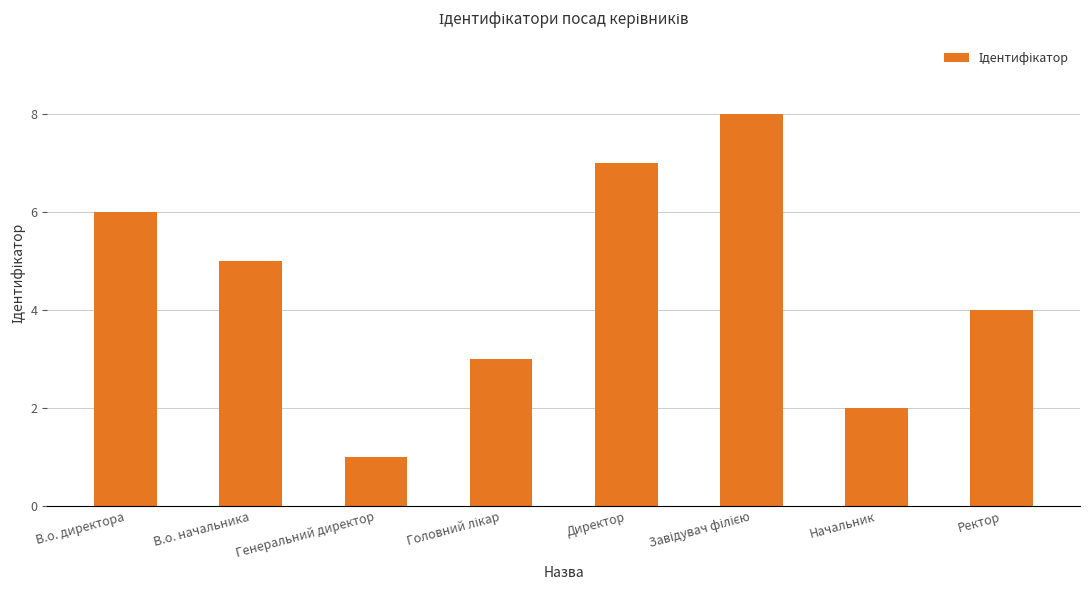

What is the label of the 2nd bar from the right?

Начальник